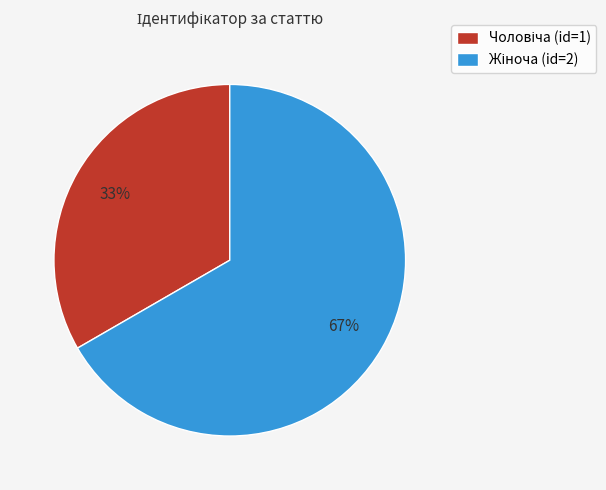

Is there a majority slice in this chart?

Yes